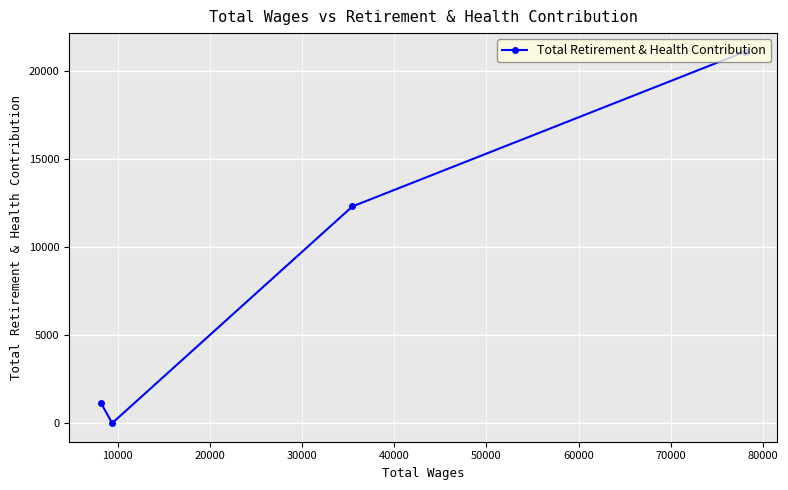

Is it true that the value at 30000 is 1880?

False